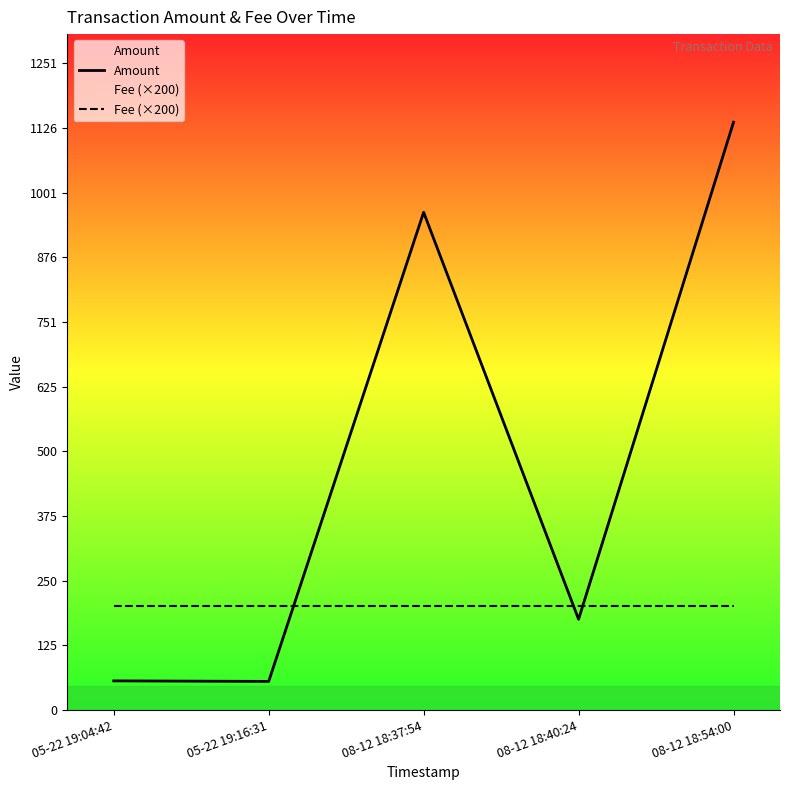

The Fee (×200) series shows 200.0 at 08-12 18:37:54. True or false?

True